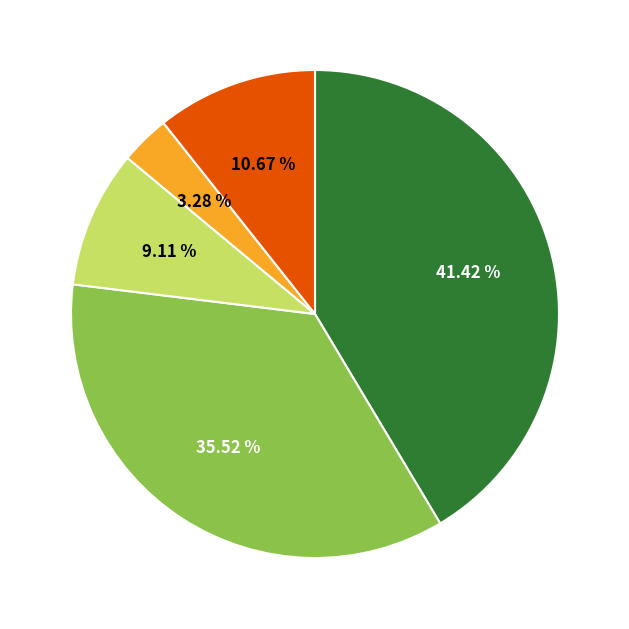

Is there any slice that represents more than half of the pie?

No